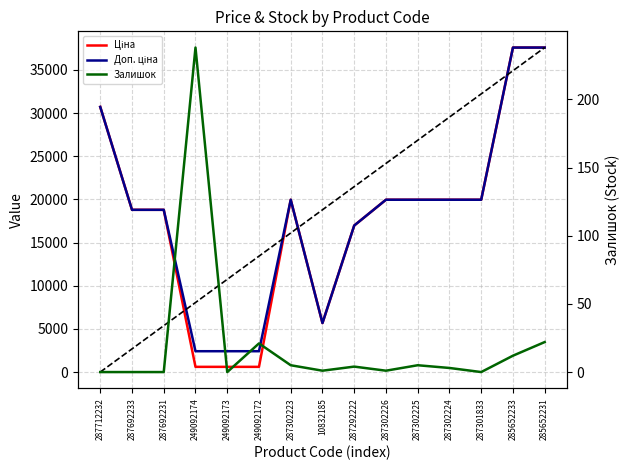

How many distinct data groups are displayed?

3